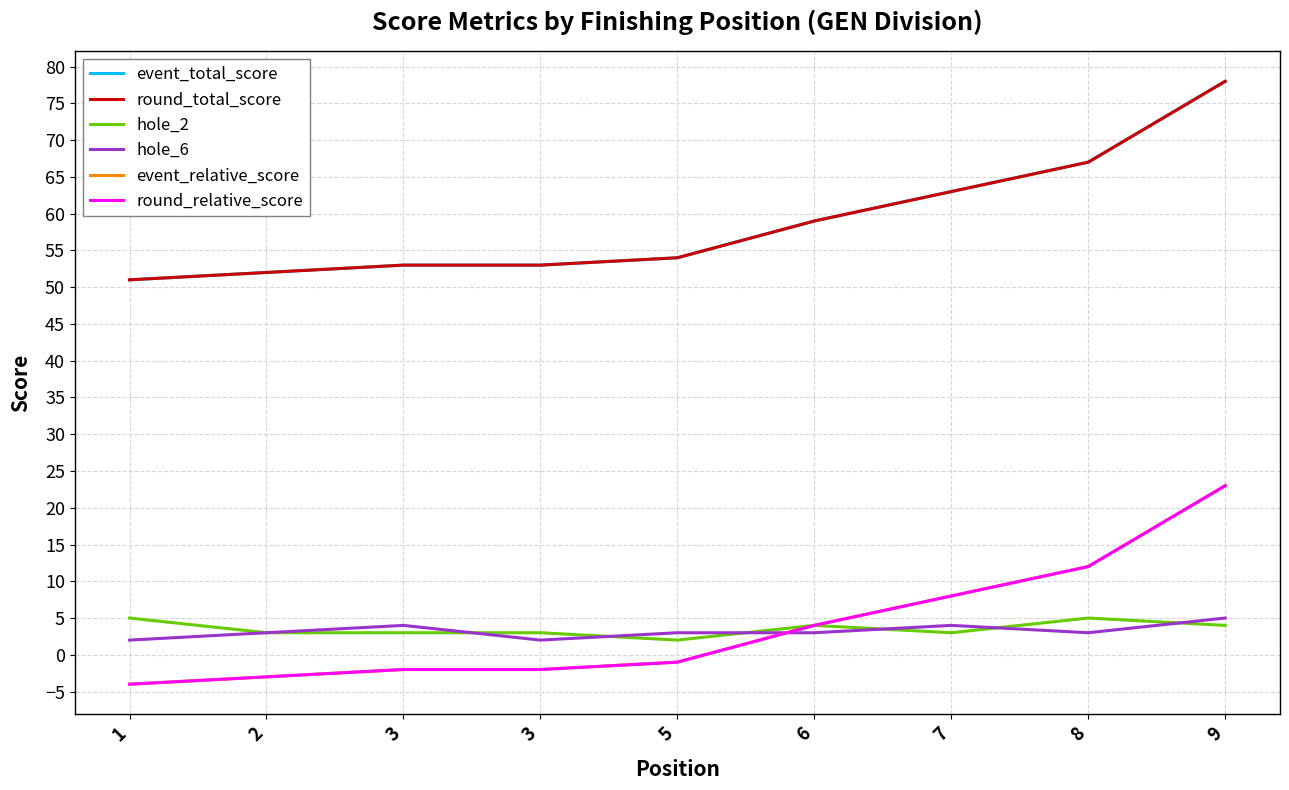

The value of round_total_score at 3 is 94. True or false?

False